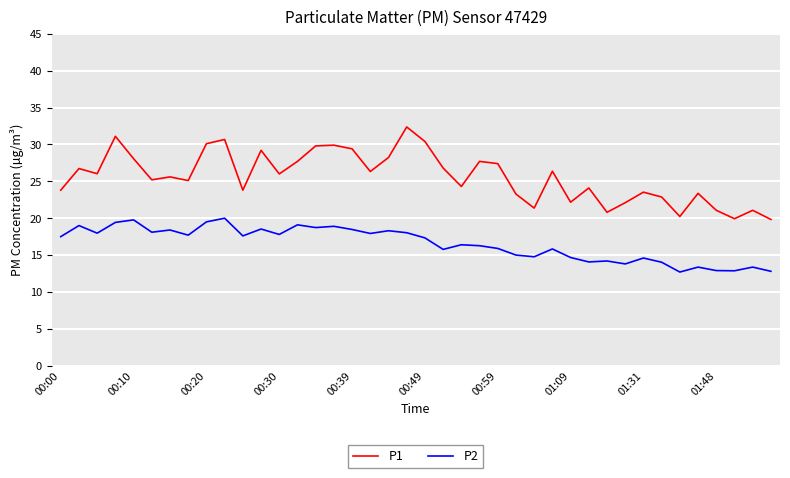

True or false: P1 and P2 intersect in this chart.

False